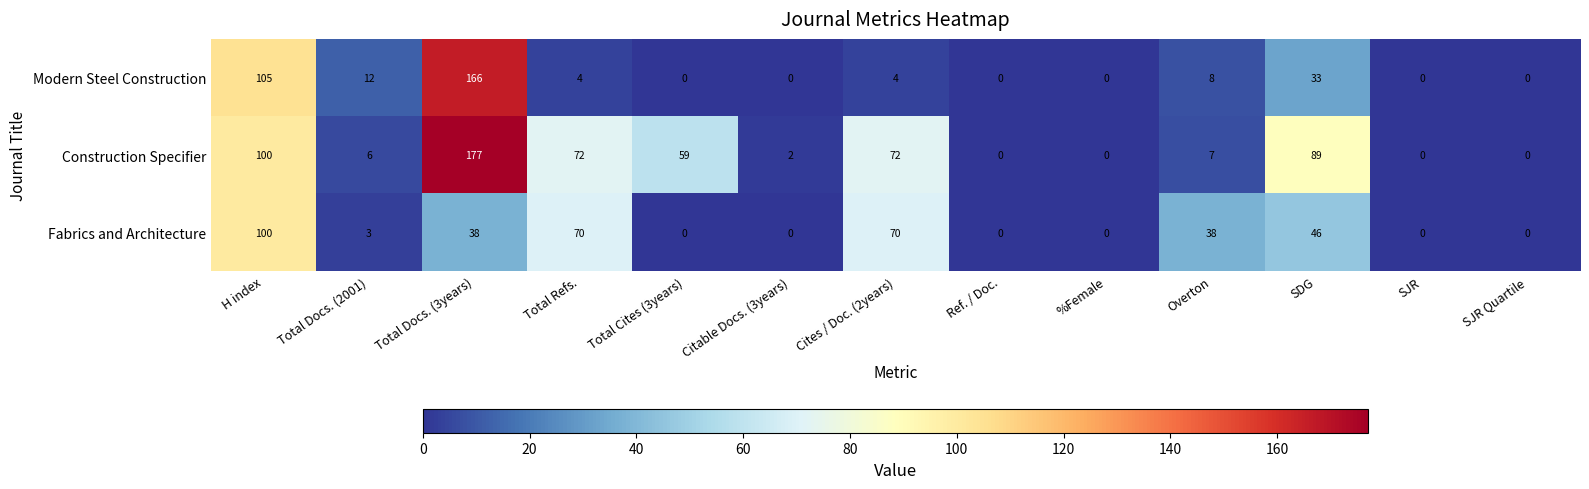

Is the value of Construction Specifier at Overton greater than the value of Fabrics and Architecture at SJR Quartile?

Yes